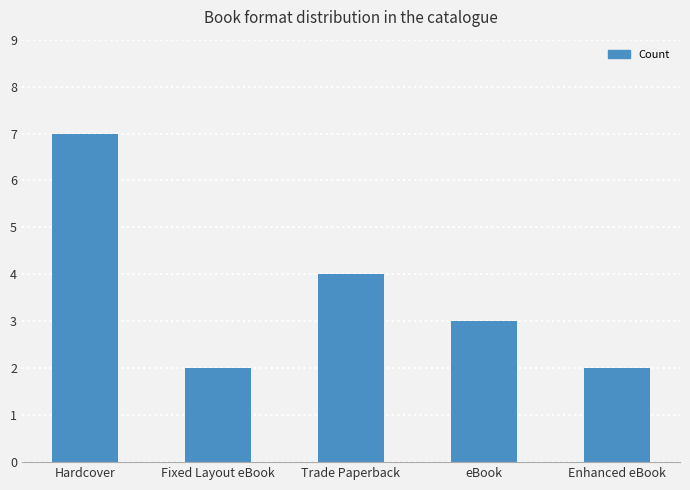

What is the label of the 5th bar from the left?

Enhanced eBook